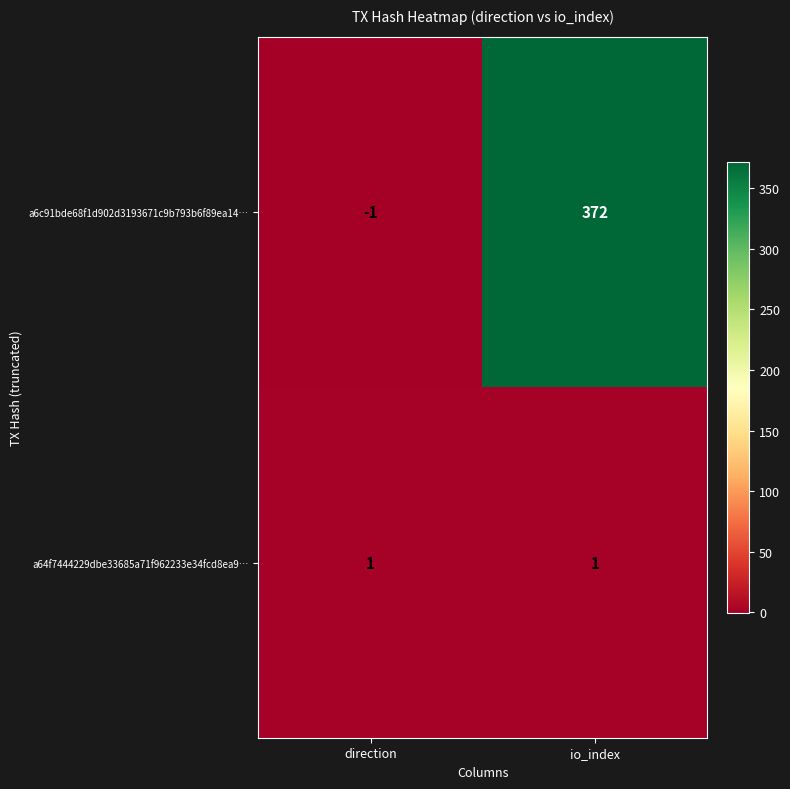

At how many categories does at least one series exceed 326?

1